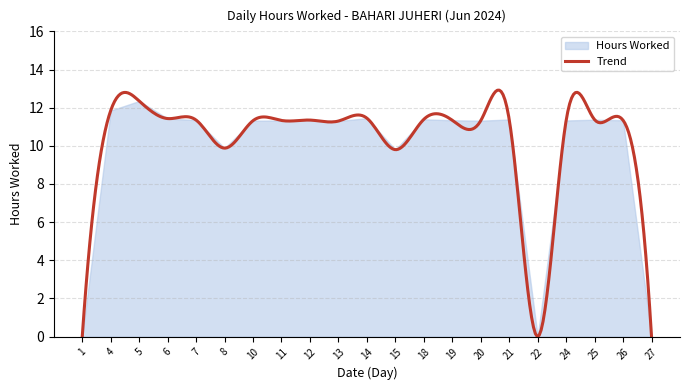

True or false: the data shows 4.7 at 5.

False